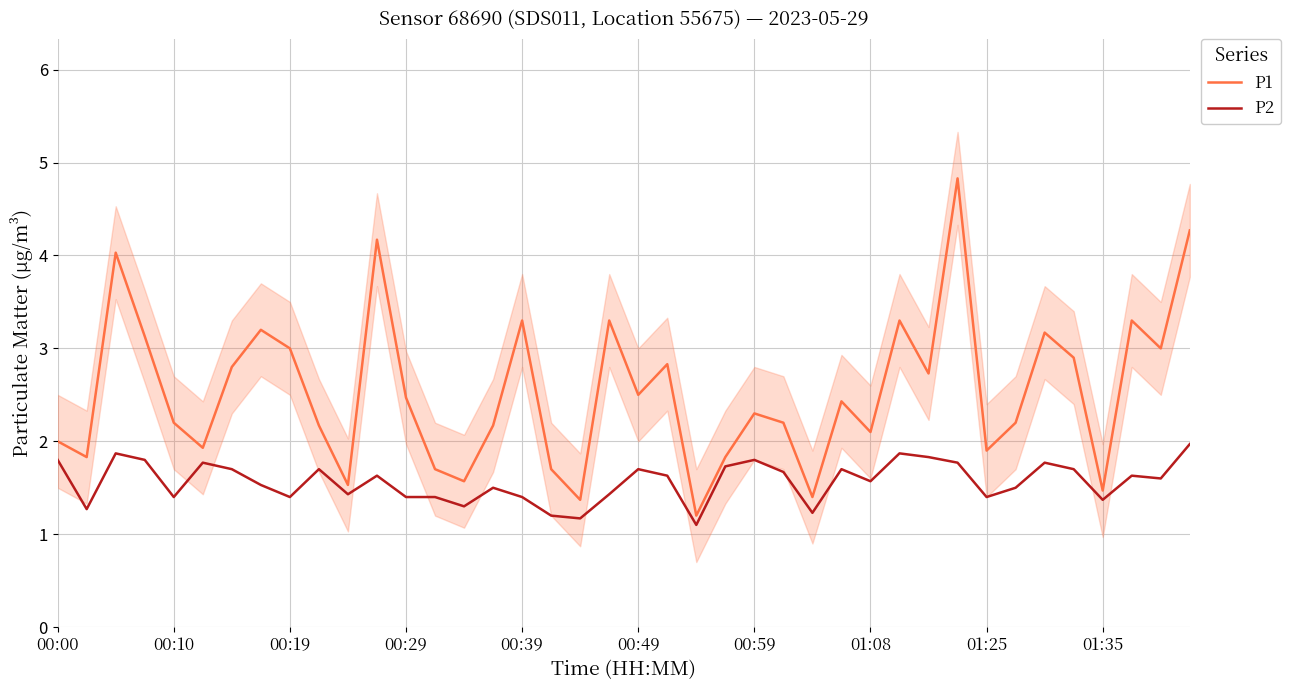

At how many categories does at least one series exceed 3?

11